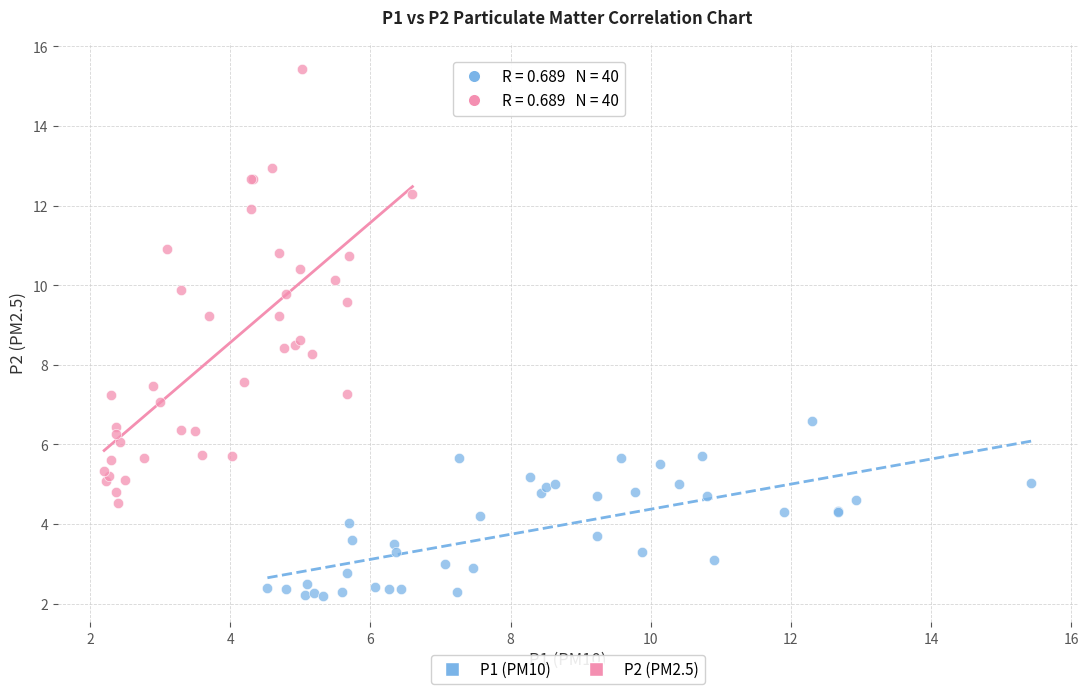

Which series contains the highest Y value?

P2 (PM2.5)